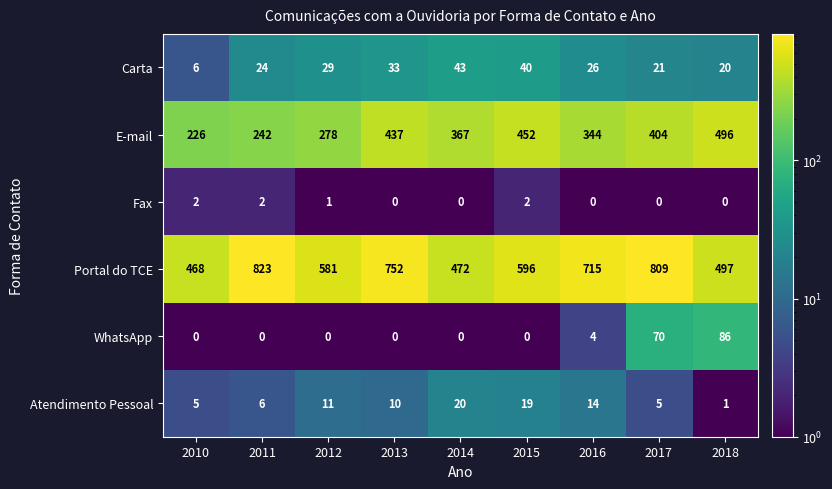

What is the difference between the WhatsApp values at 2018 and 2010?

86